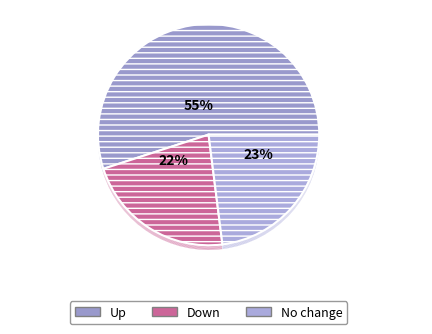

What is the ratio of the value at down to the value at up?

0.4